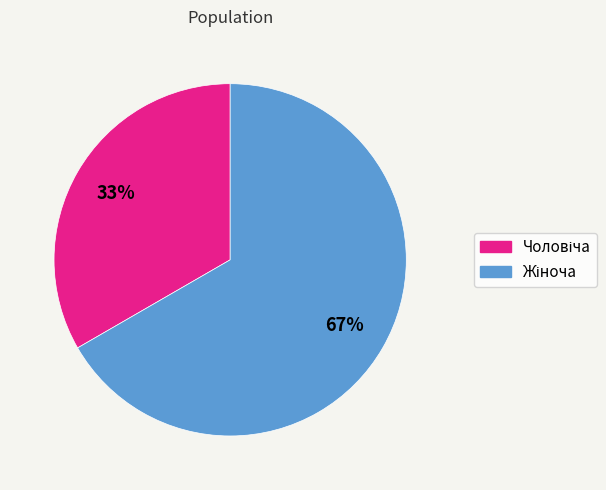

Is there any slice that represents more than half of the pie?

Yes